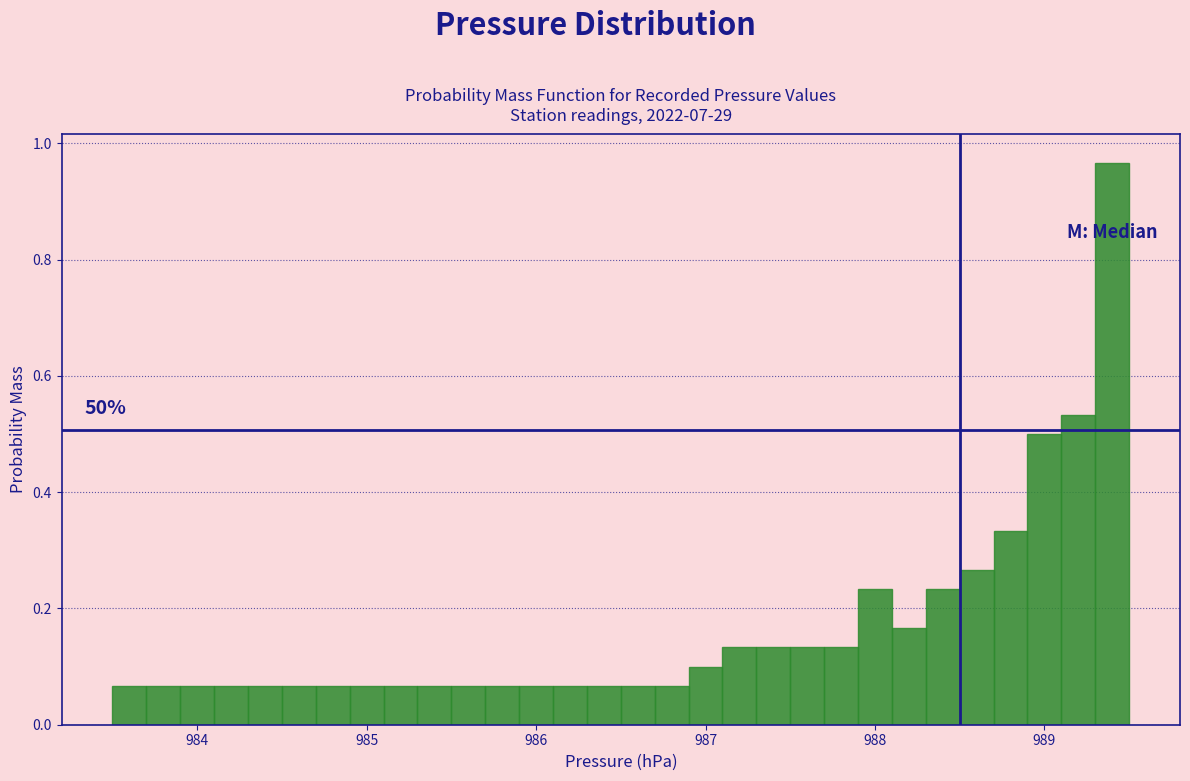

Read against the x-axis, roughly where is the centre of the tallest bar?

989.4